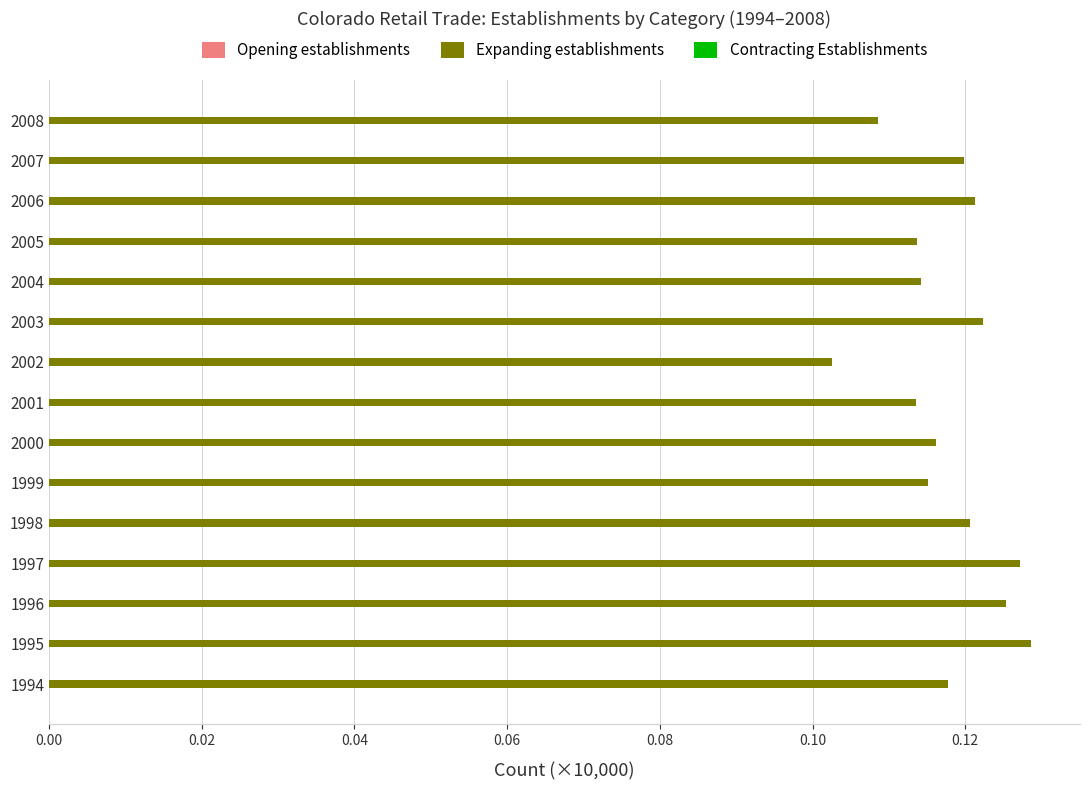

How many bars are there in total?

15